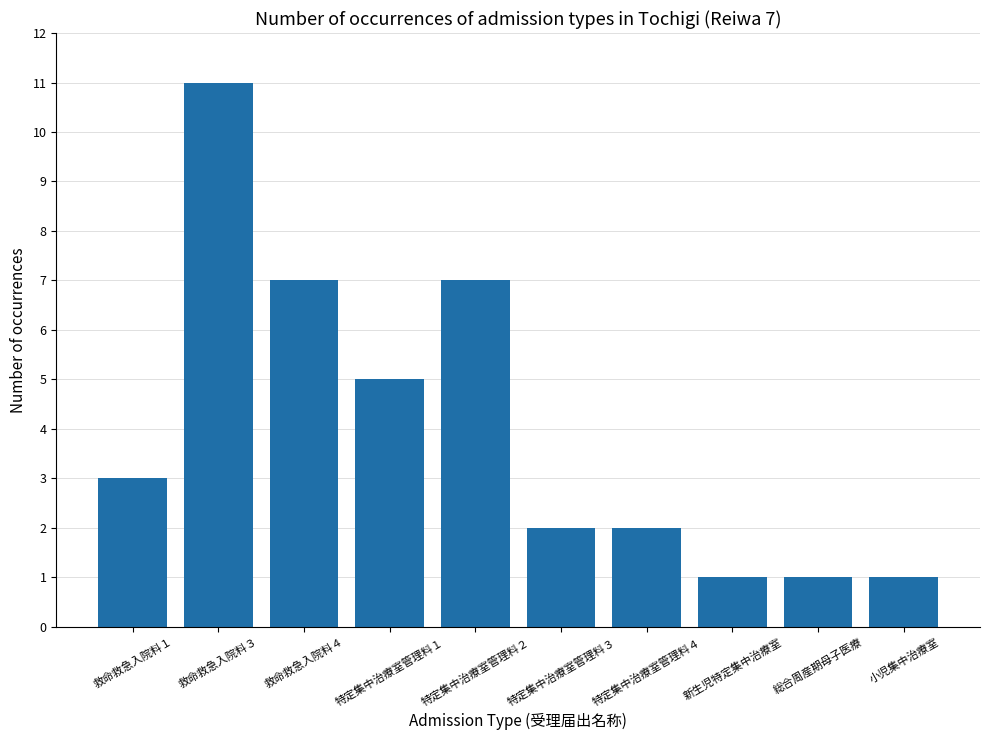

What is the label of the 4th bar from the left?

特定集中治療室管理料１